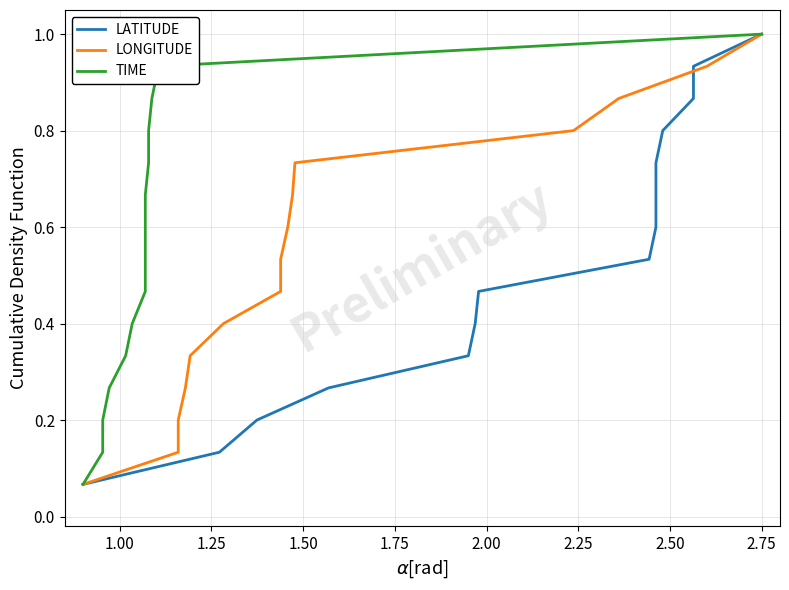

What is the difference between the maximum and minimum values in the LONGITUDE series?

0.9